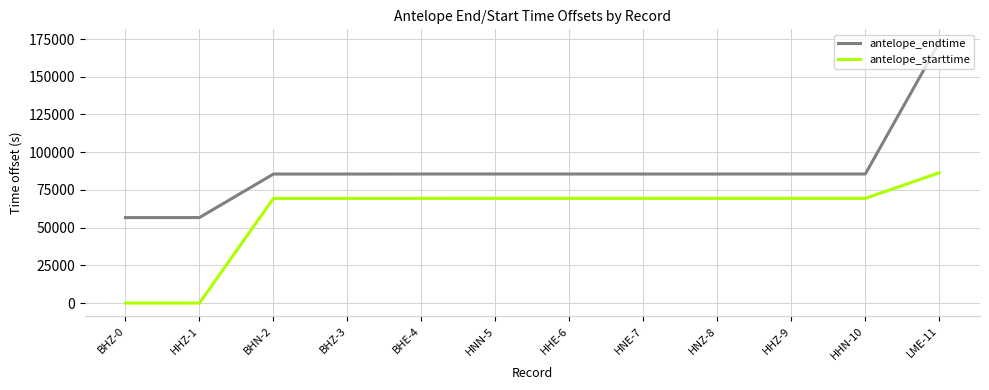

What is the difference between the highest and lowest values at HHZ-1?

56671.0